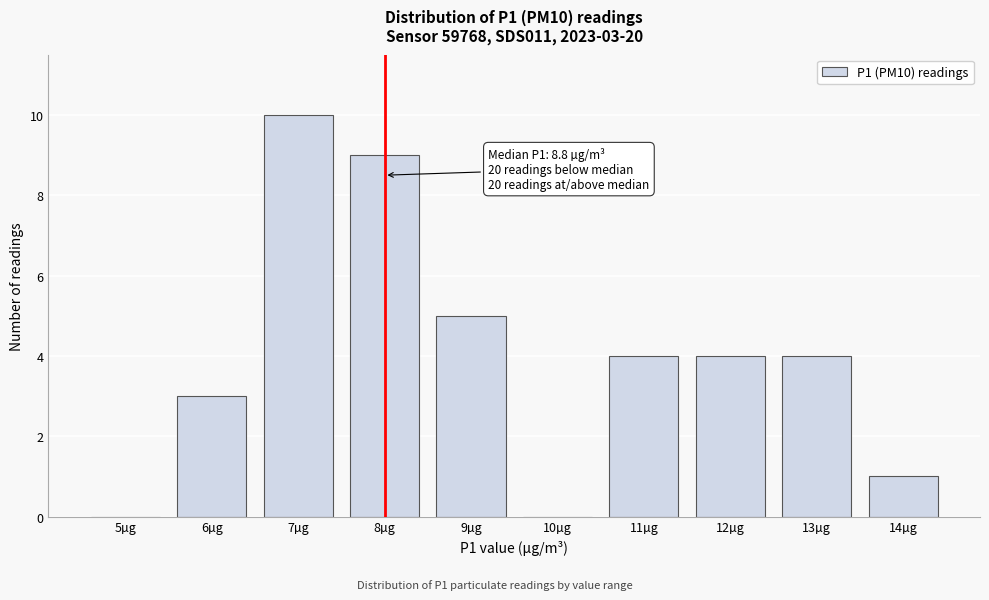

Reading left to right, extract all data points from this chart.

5µg=0	6µg=3	7µg=10	8µg=9	9µg=5	10µg=0	11µg=4	12µg=4	13µg=4	14µg=1